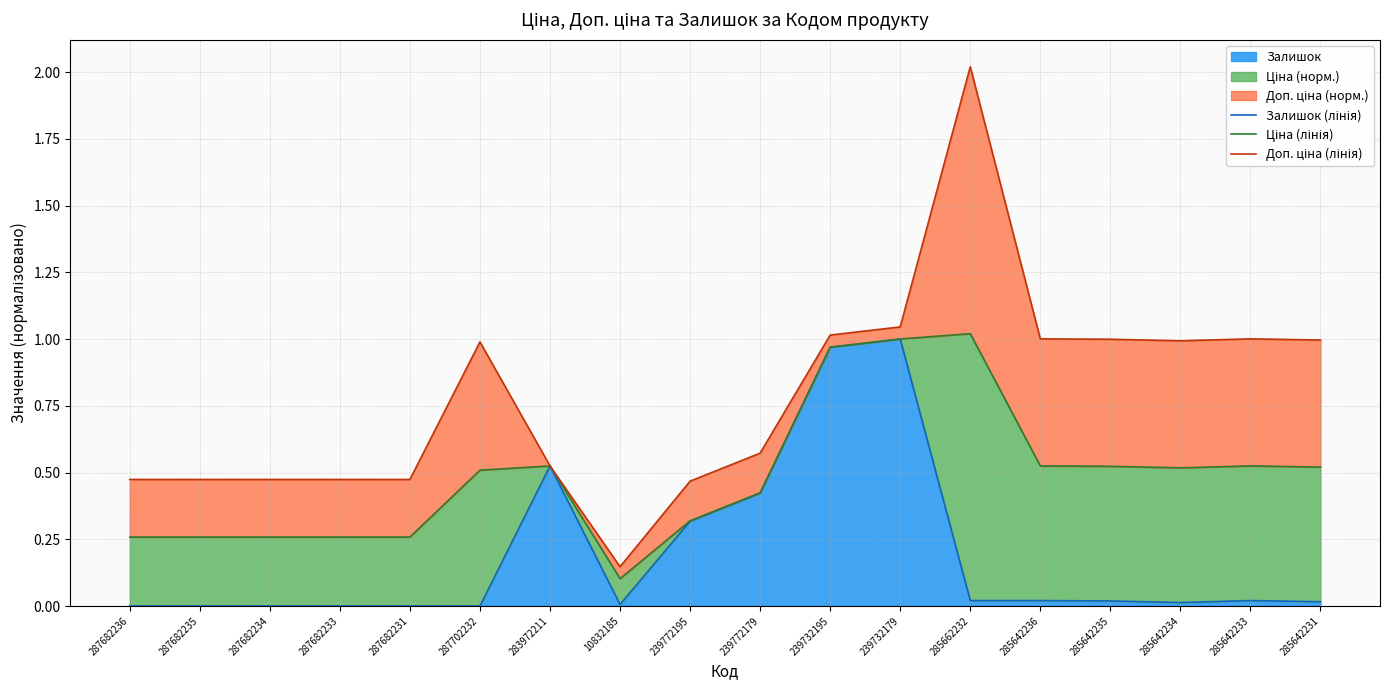

True or false: Доп. ціна (лінія) and Залишок (лінія) intersect in this chart.

False